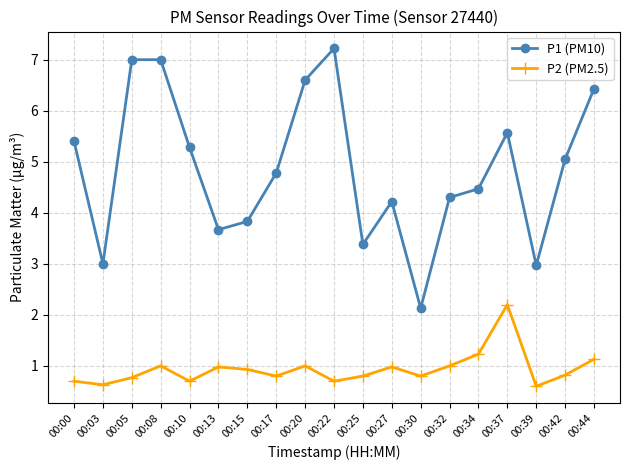

What is the difference between the P1 (PM10) values at 00:37 and 00:08?

1.4